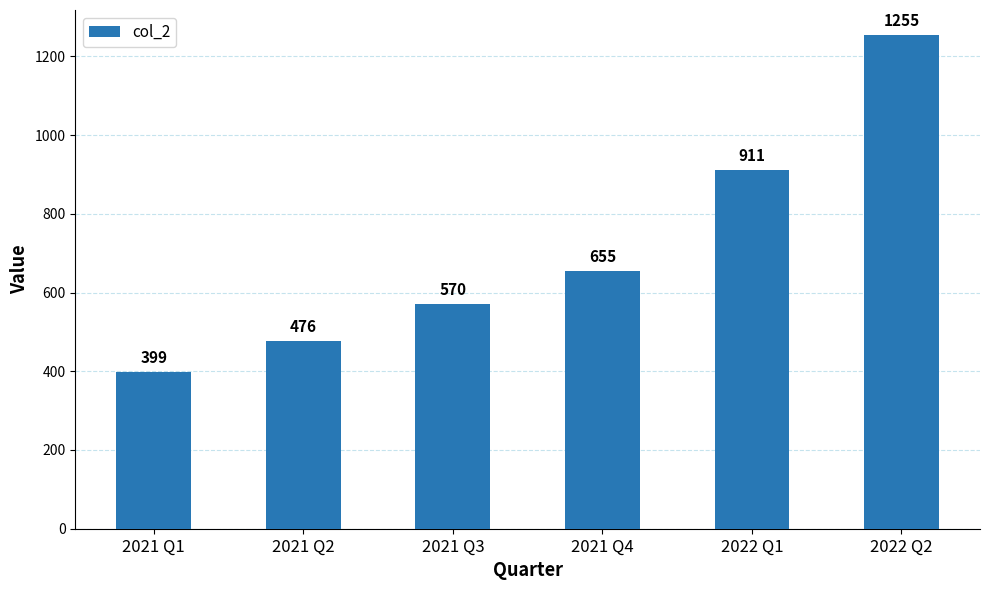

What is the difference between the second highest and minimum values?

512